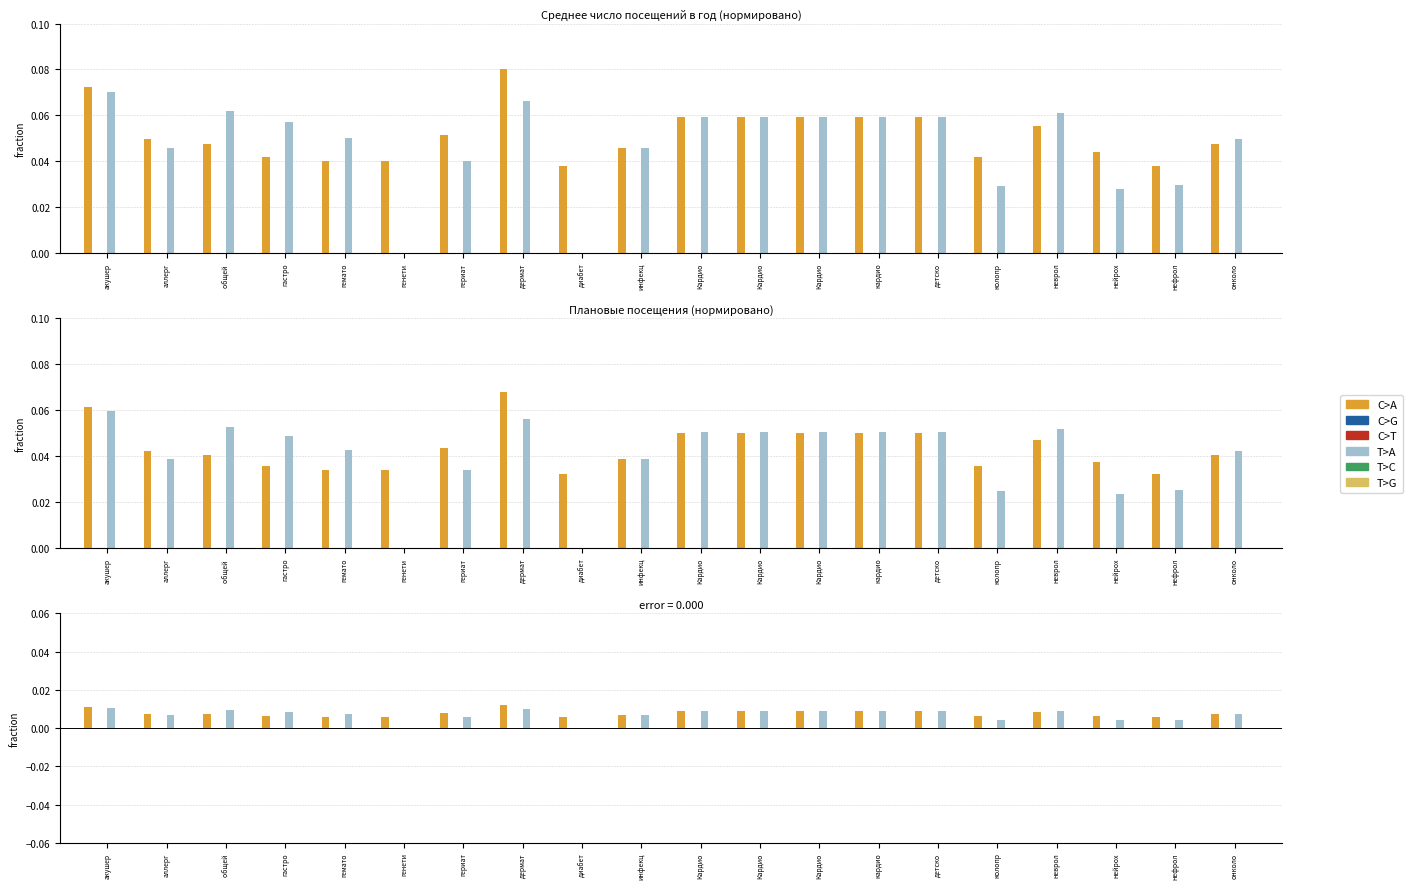

Is the value of C>T at дермат greater than the value of C>G at нейрох?

No